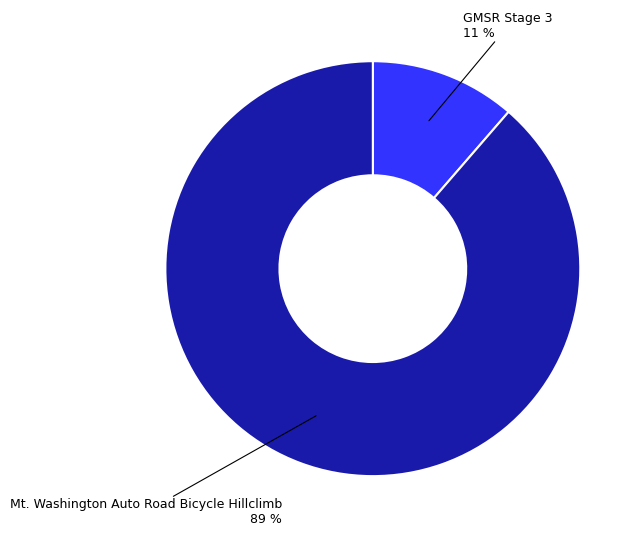

Does any single category account for the majority?

Yes